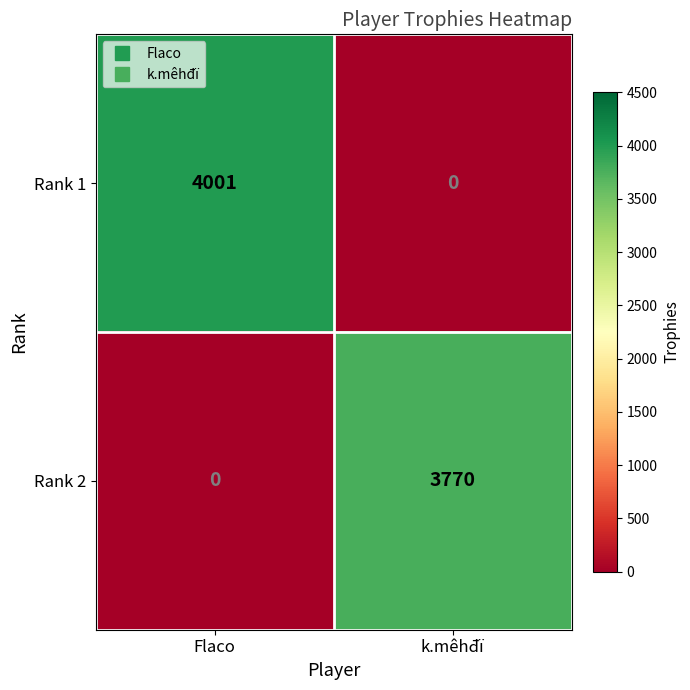

Rank the series by their maximum value, from highest to lowest.

Rank 1, Rank 2